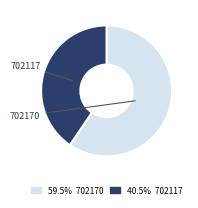

Between 702170 and 702117, which is larger?

702170